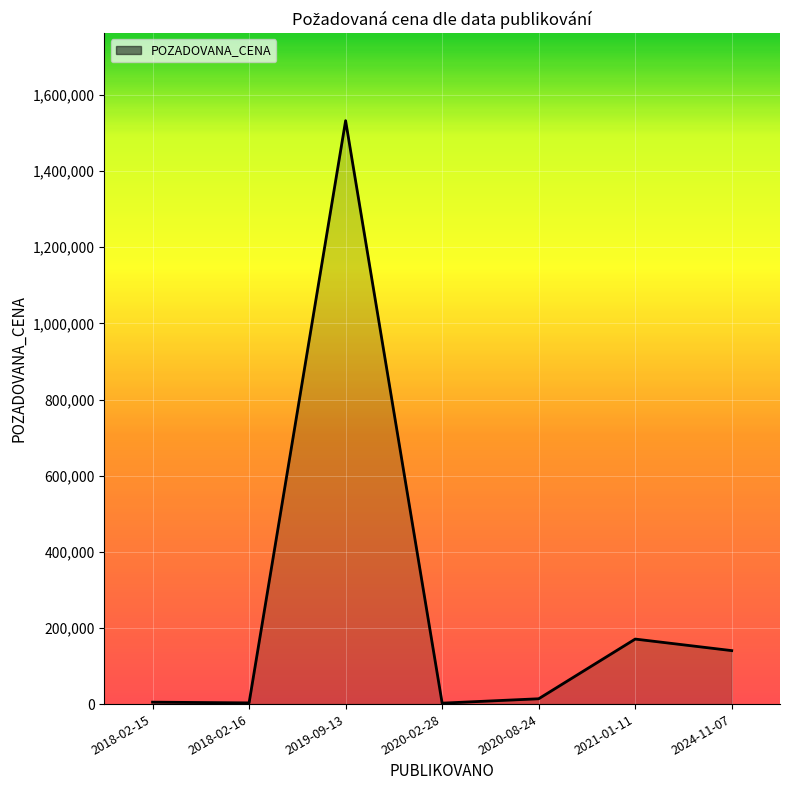

What is the average value?

266935